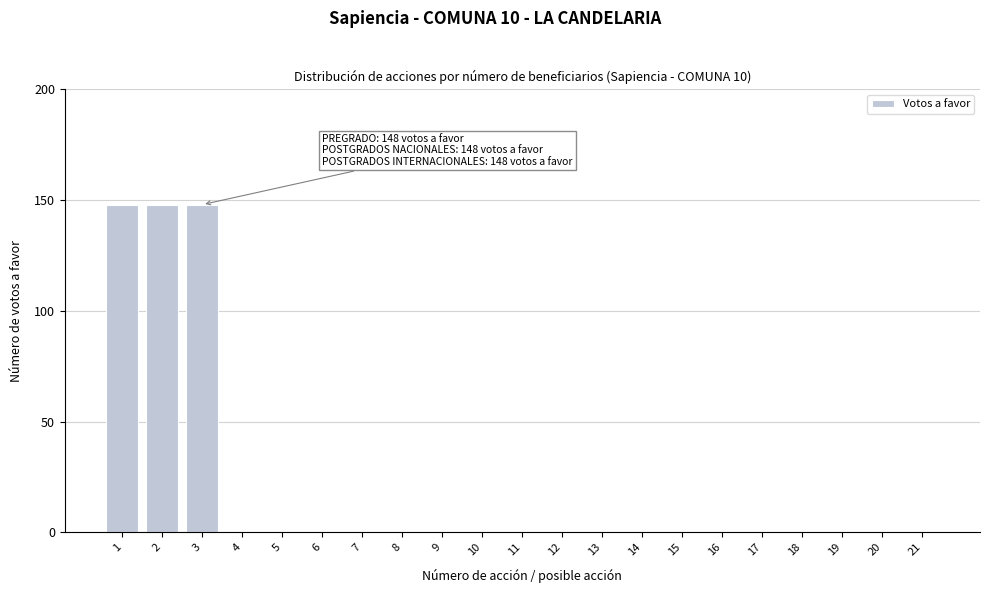

Reading left to right, transcribe all the data shown in this chart.

1=148	2=148	3=148	4=0	5=0	6=0	7=0	8=0	9=0	10=0	11=0	12=0	13=0	14=0	15=0	16=0	17=0	18=0	19=0	20=0	21=0